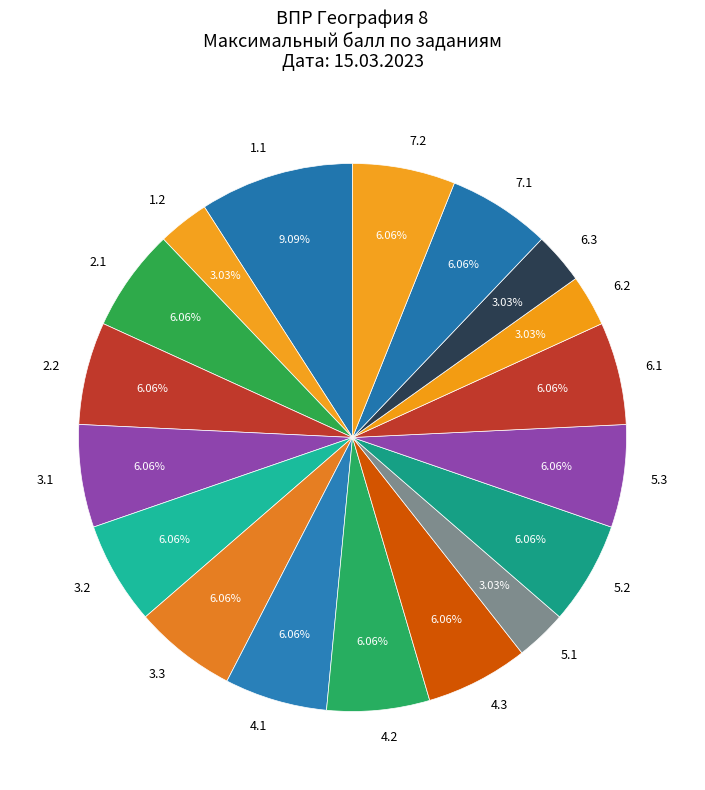

Does 6.1 account for over 50% of the chart?

No